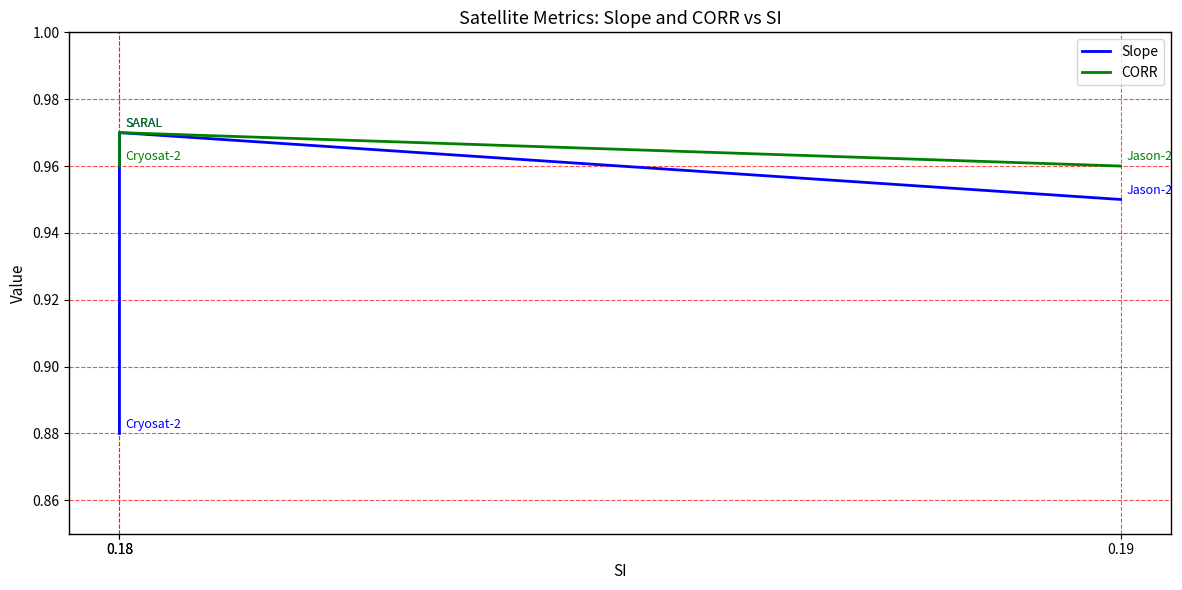

Reading left to right, transcribe all the data shown in this chart.

Slope: 0.9	1.0	0.9
CORR: 1.0	1.0	1.0